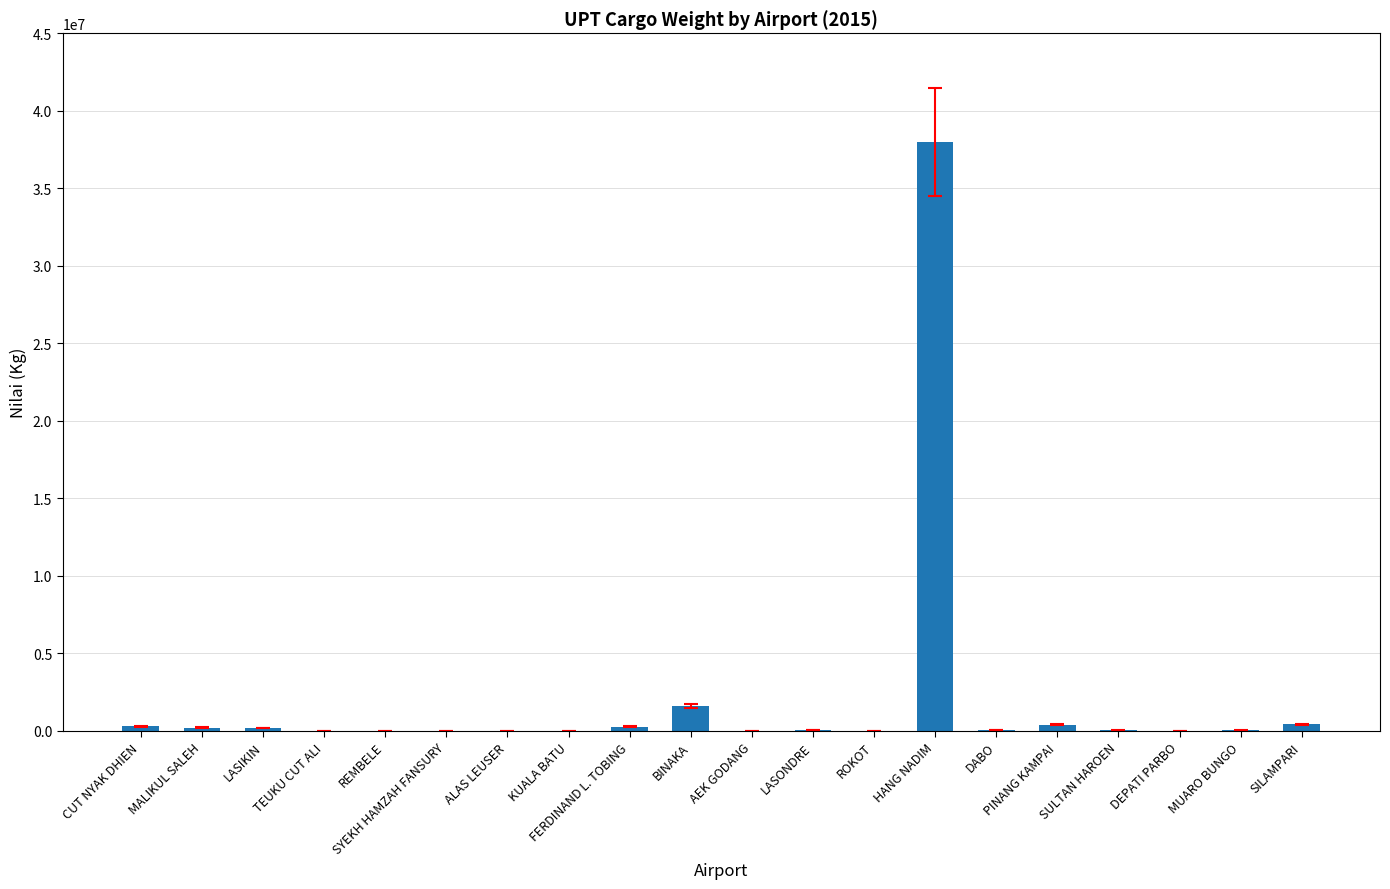

What is the sum of all values?

41663957